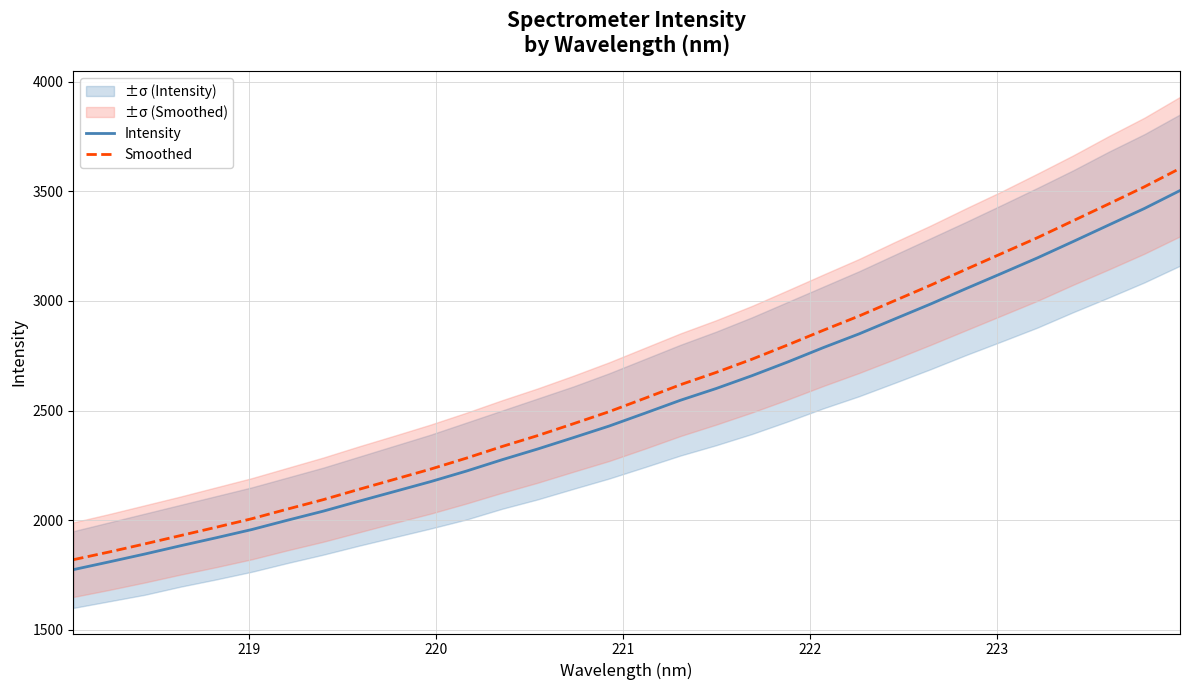

What is the maximum value shown in the chart?

3604.0